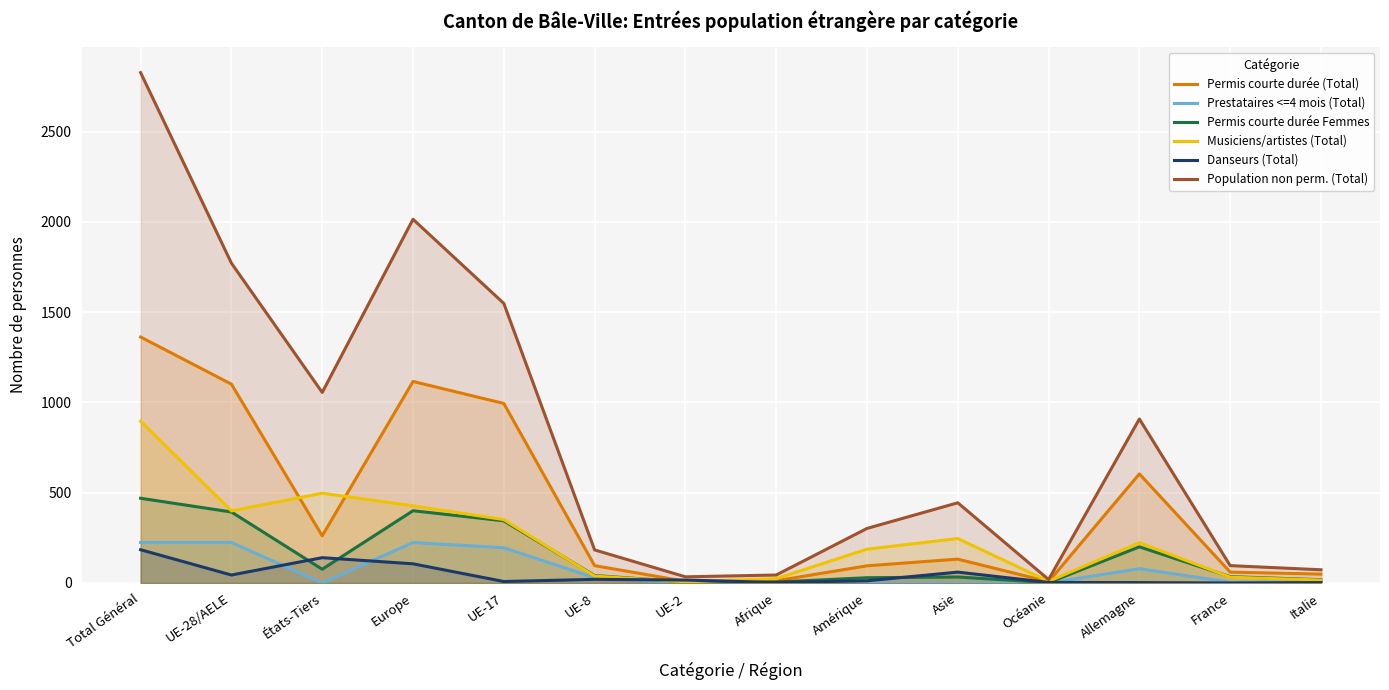

True or false: Musiciens/artistes (Total) has a value of 38 at UE-8.

True